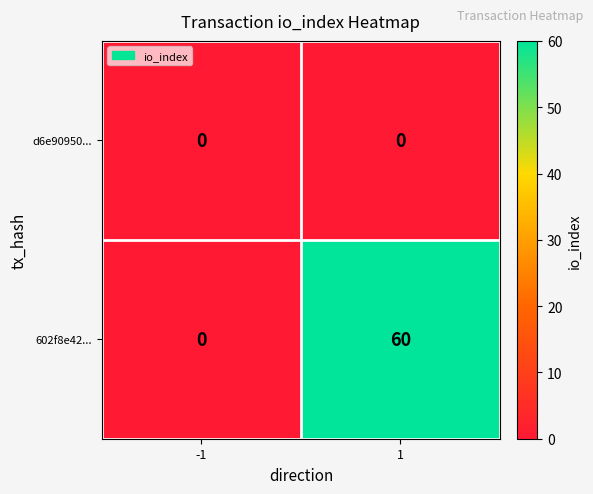

Reading left to right, what are all the values shown in this chart?

d6e90950...: 0	0
602f8e42...: 0	60